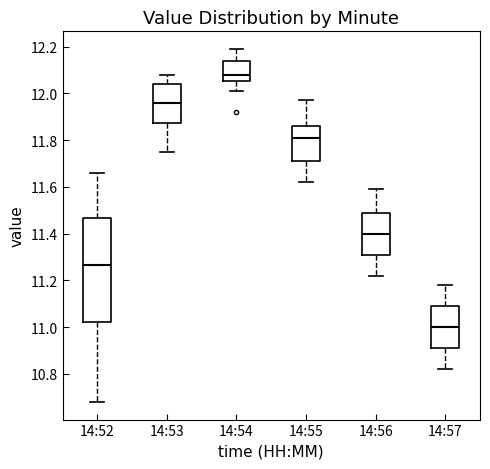

Where does the lower whisker of the box for 14:57 end on the y-axis? The values are not printed on the chart, so give them approximately, as read against the axis.

10.82